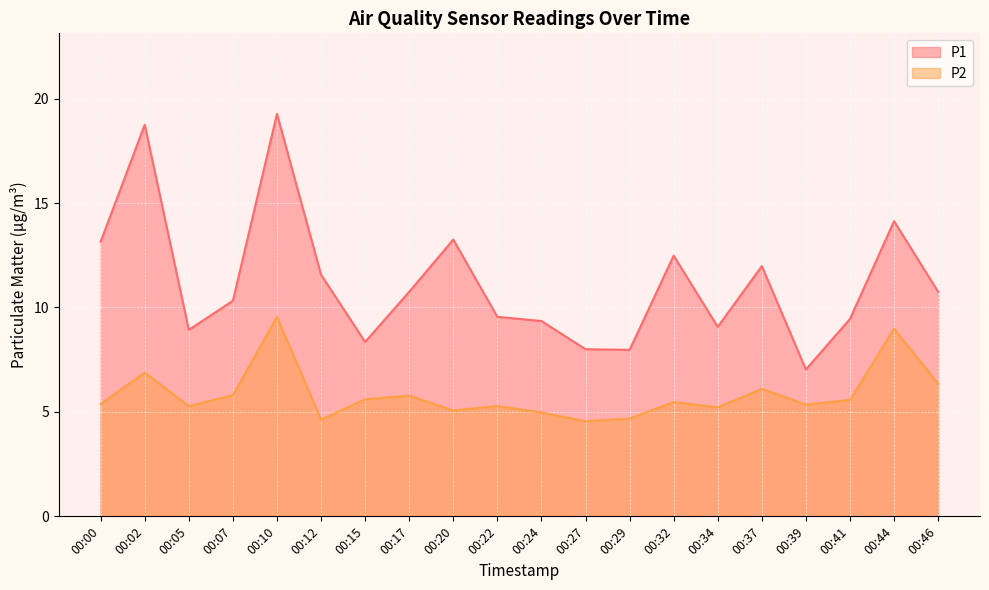

Which series has the largest total across all categories?

P1